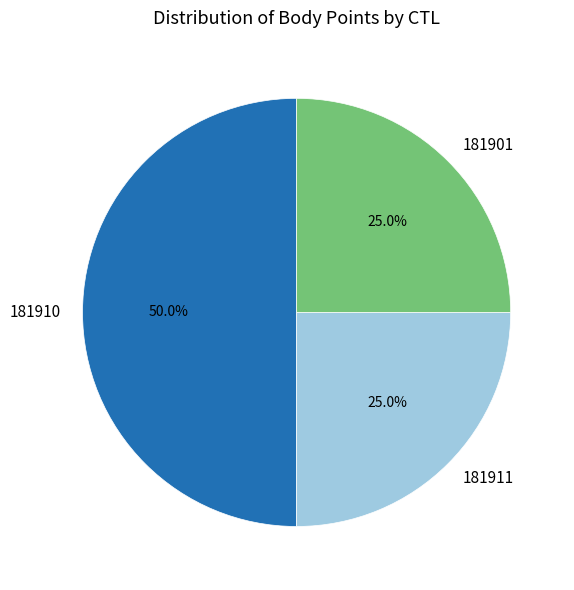

What is the total percentage of 181901 and 181911?

50.0%